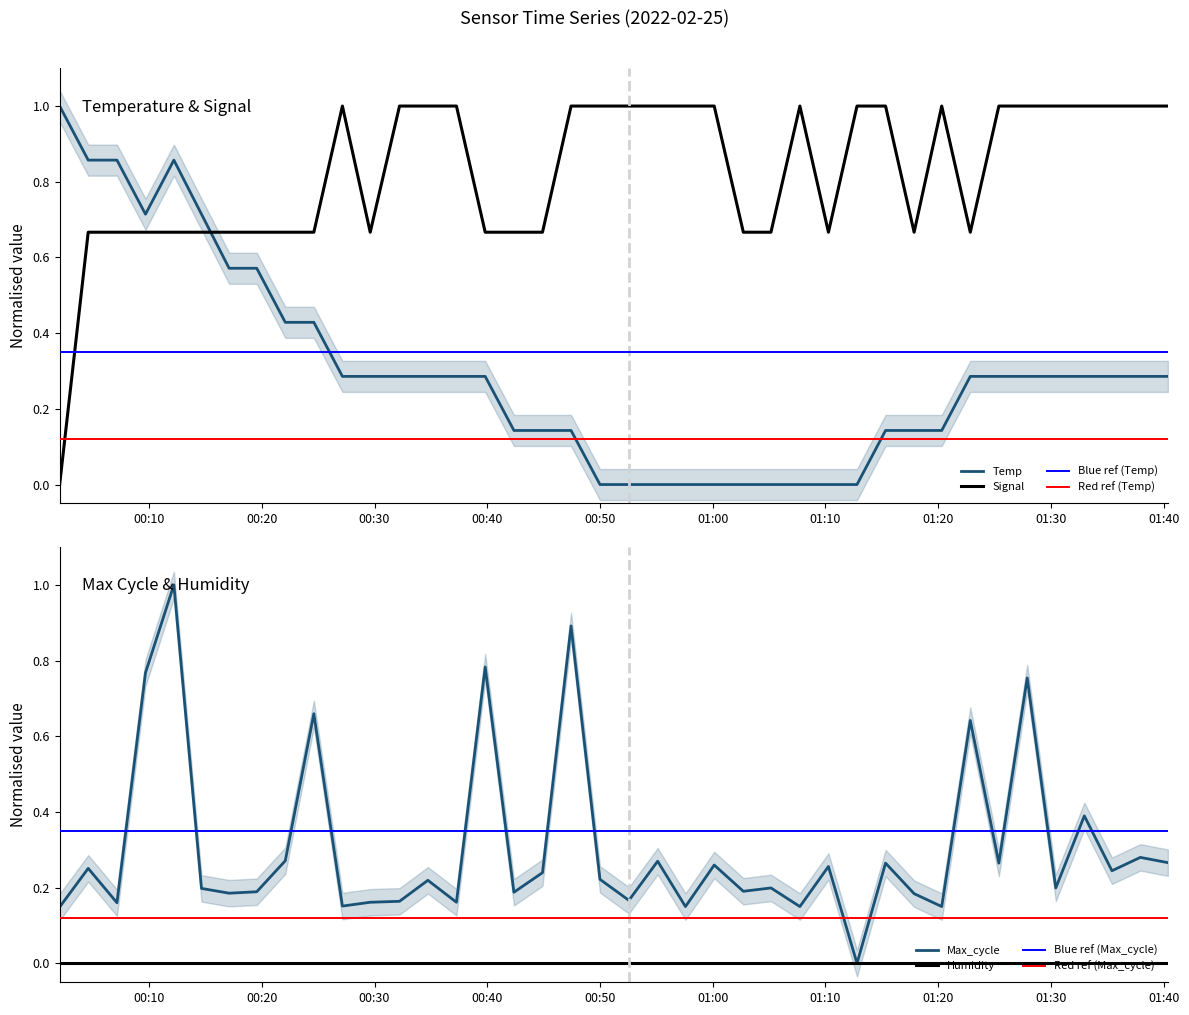

What is the value of the Max_cycle point at the 24th from the left?

0.3